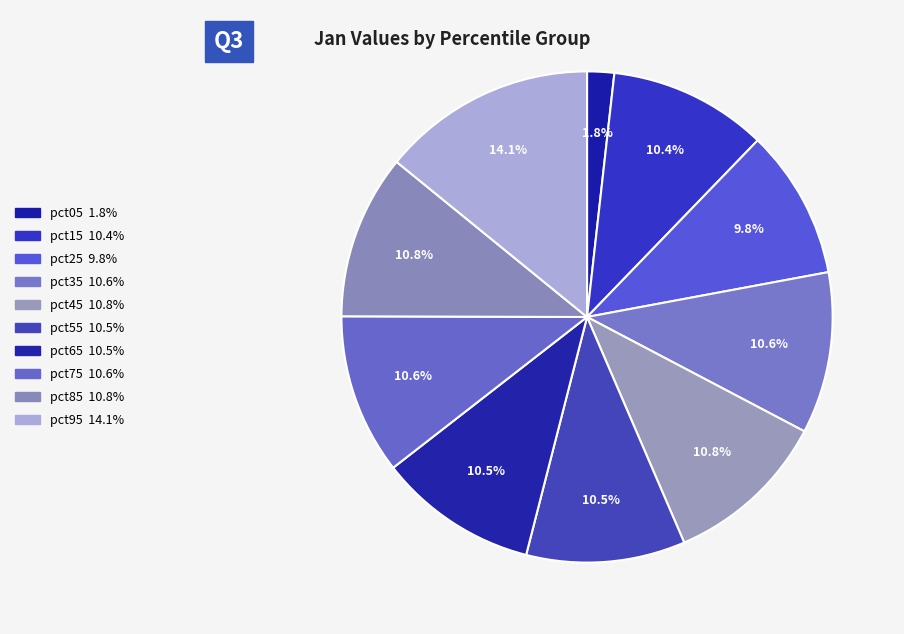

To the nearest percent, what is the combined percentage of pct85 and pct35?

21%